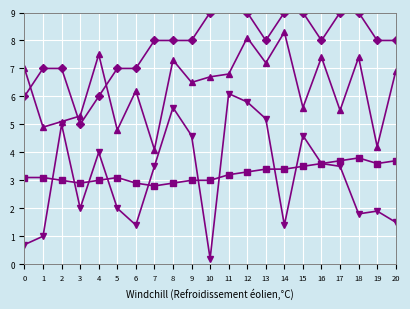

True or false: col_2 and col_5 intersect in this chart.

False